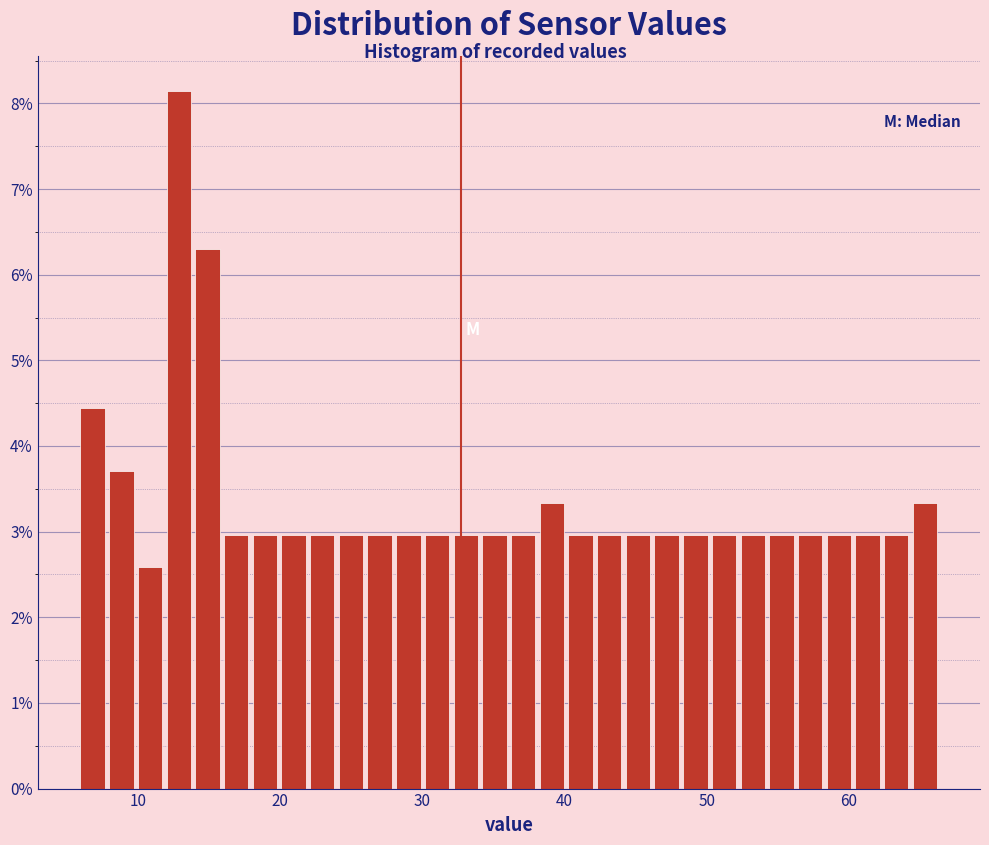

Read against the x-axis, roughly where is the centre of the tallest bar?

13